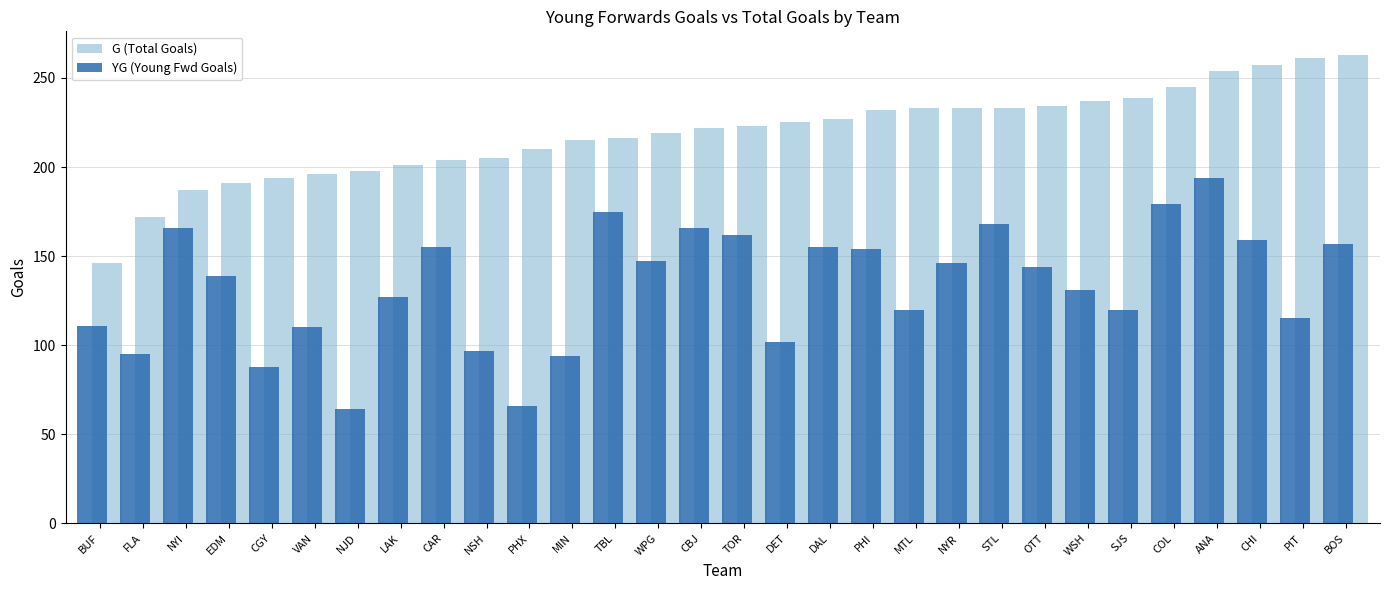

The G (Total Goals) series shows 256 at BUF. True or false?

False